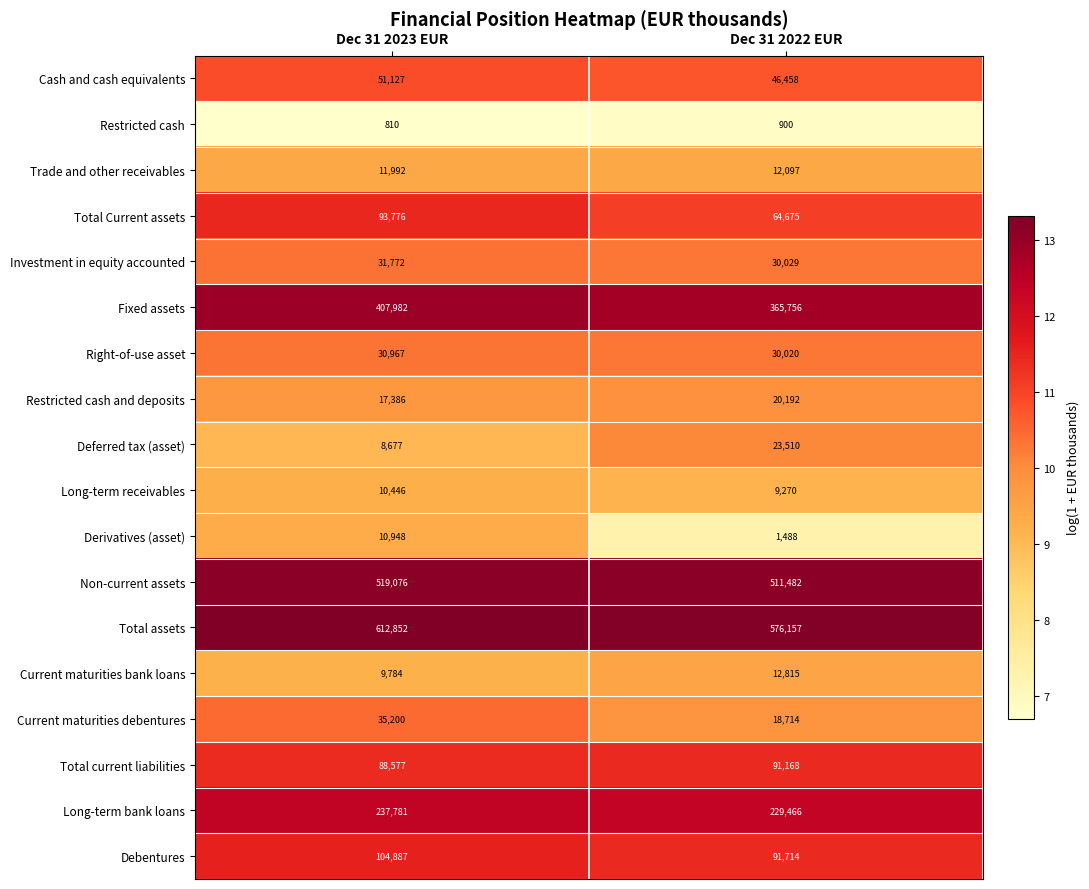

Is it true that Total Current assets equals 146407 at Dec 31 2023 EUR?

False